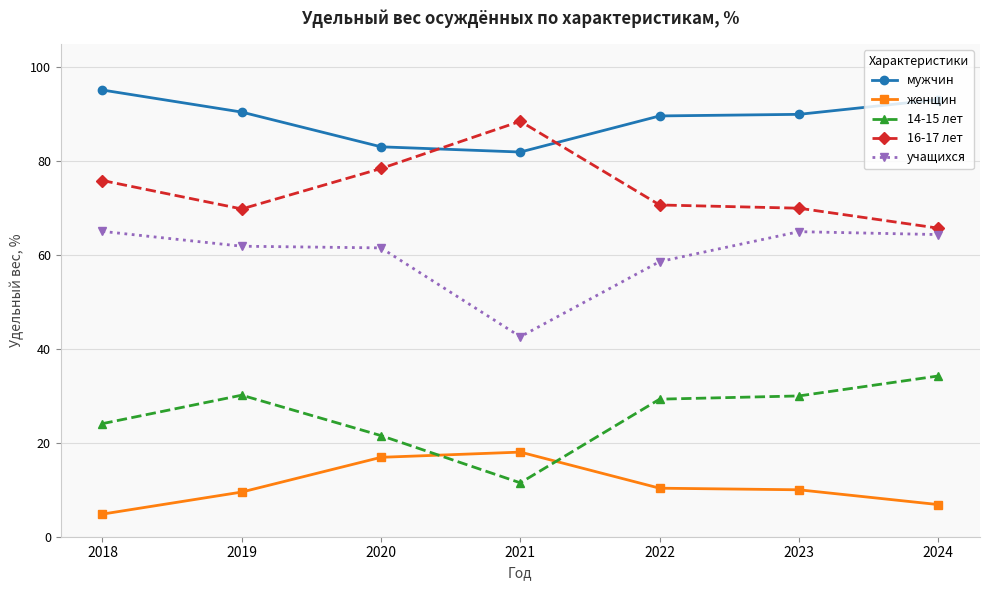

List the series in order of their peak value, lowest first.

женщин, 14-15 лет, учащихся, 16-17 лет, мужчин